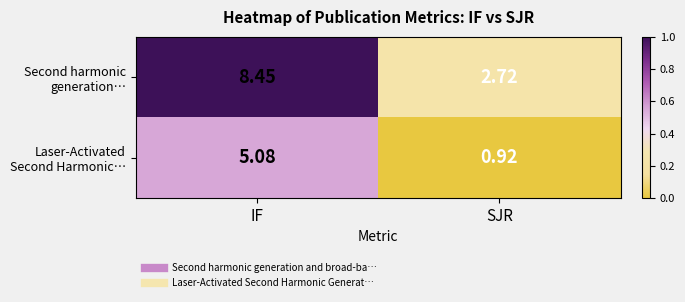

At which category does the chart reach its peak across all series?

IF